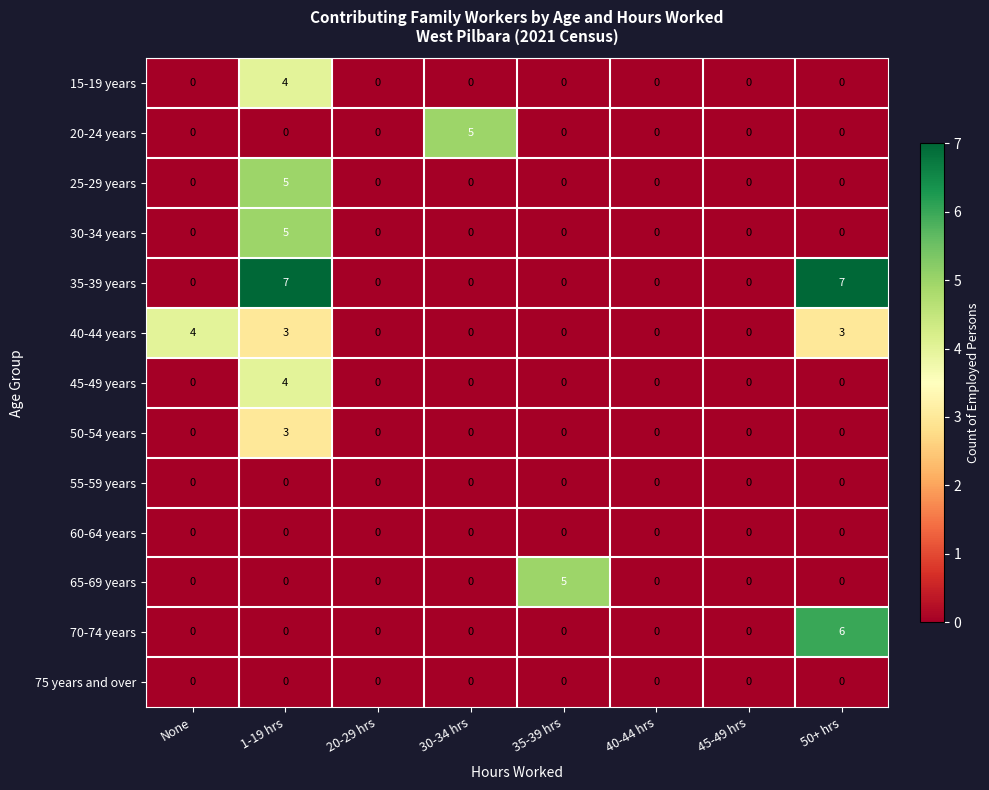

At which label does 65-69 years reach its peak?

35-39 hrs